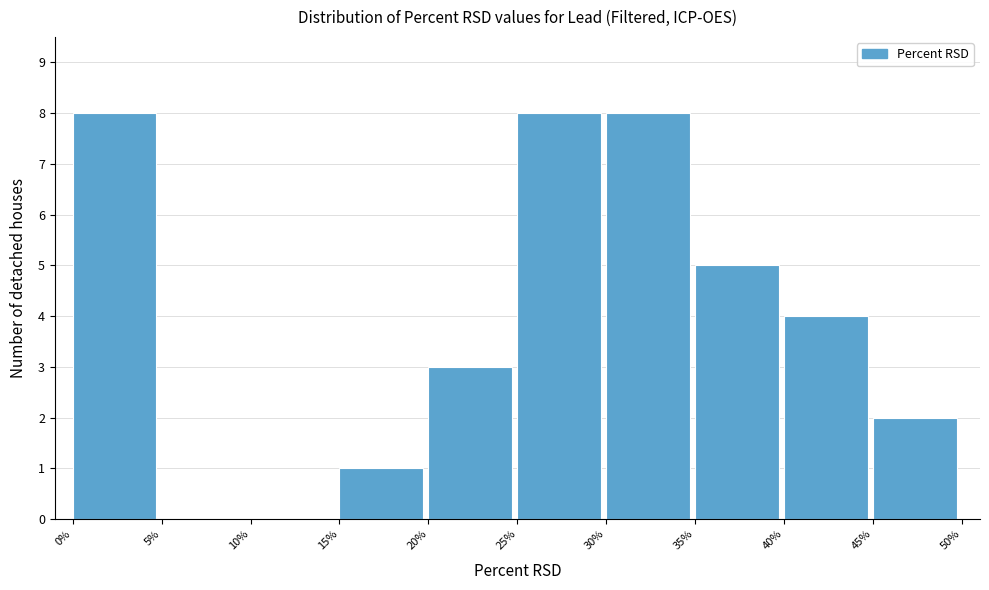

Reading left to right, transcribe this chart: for each bar, give the range it covers on the x-axis and its height. The values are not printed on the chart, so give them approximately, as read against the axis.

0% to 5%: 8
5% to 10%: 0
10% to 15%: 0
15% to 20%: 1
20% to 25%: 3
25% to 30%: 8
30% to 35%: 8
35% to 40%: 5
40% to 45%: 4
45% to 50%: 2